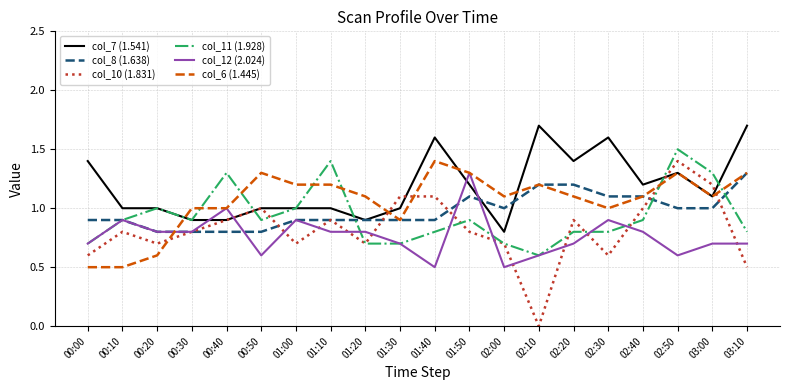

True or false: col_11 (1.928) has a value of 0.5 at 01:40.

False